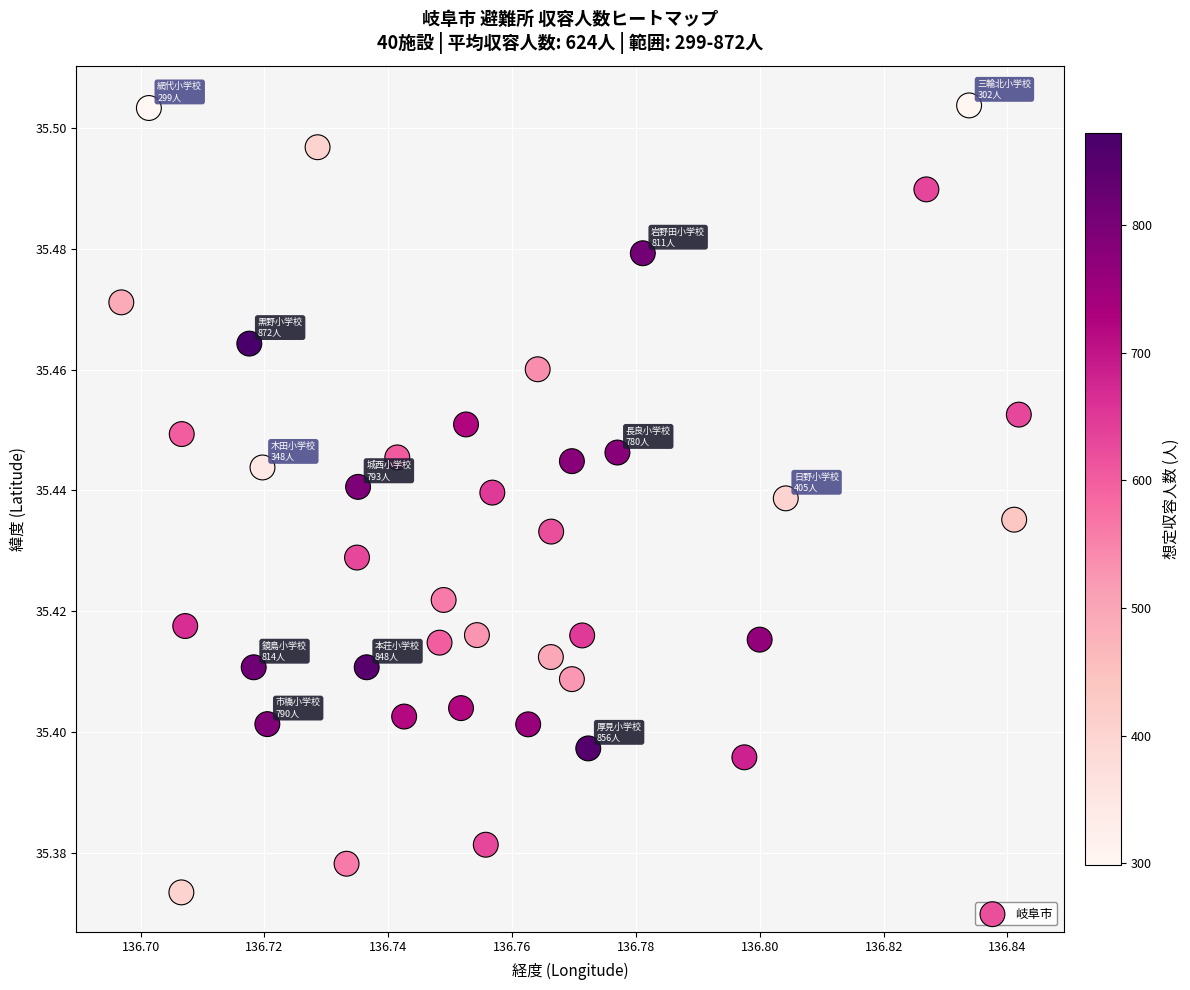

Count the number of points in this scatter plot.

40